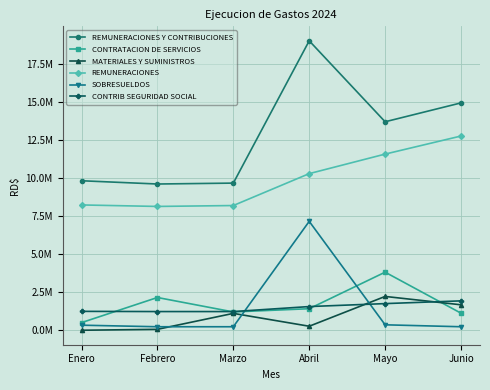

Between Enero and Marzo, which is larger?

Enero